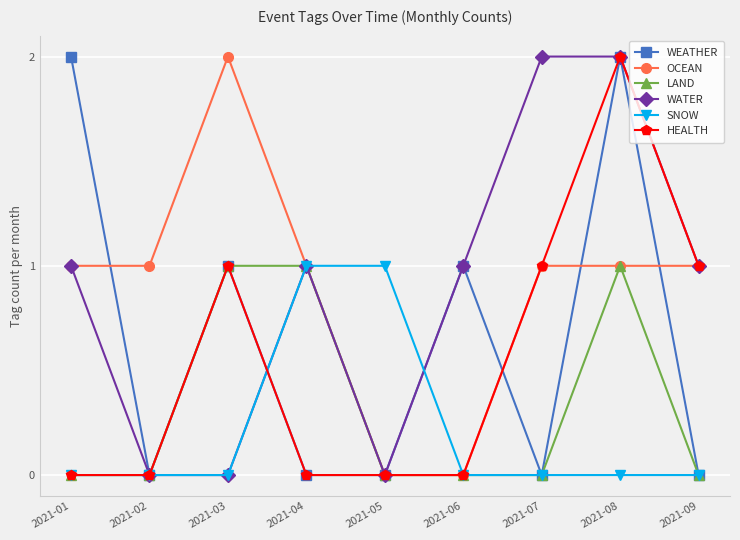

Which series changed the most between 2021-07 and 2021-09?

WATER